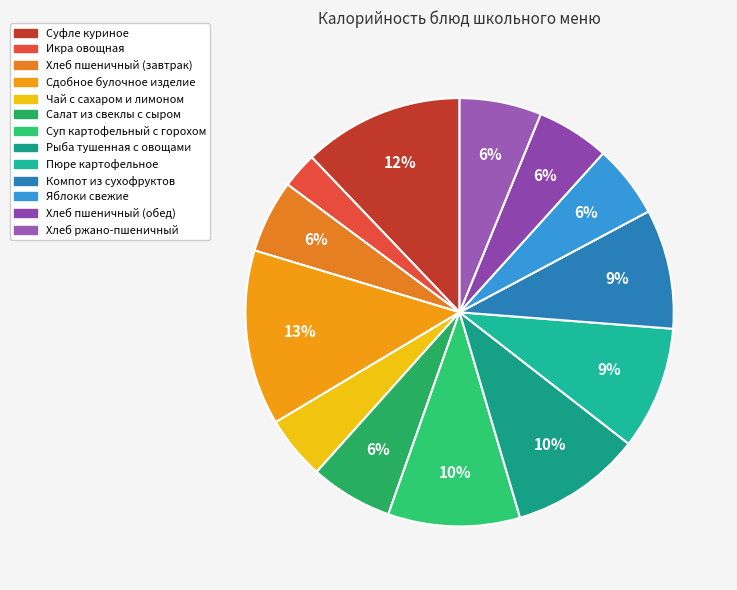

How many slices are in this pie chart?

13